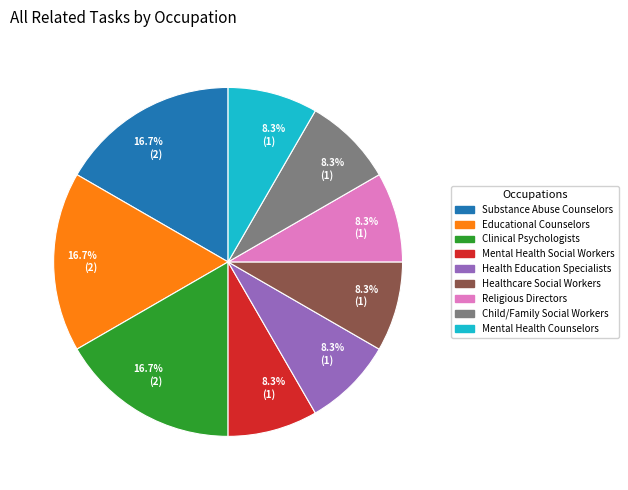

Is there any slice that represents more than half of the pie?

No